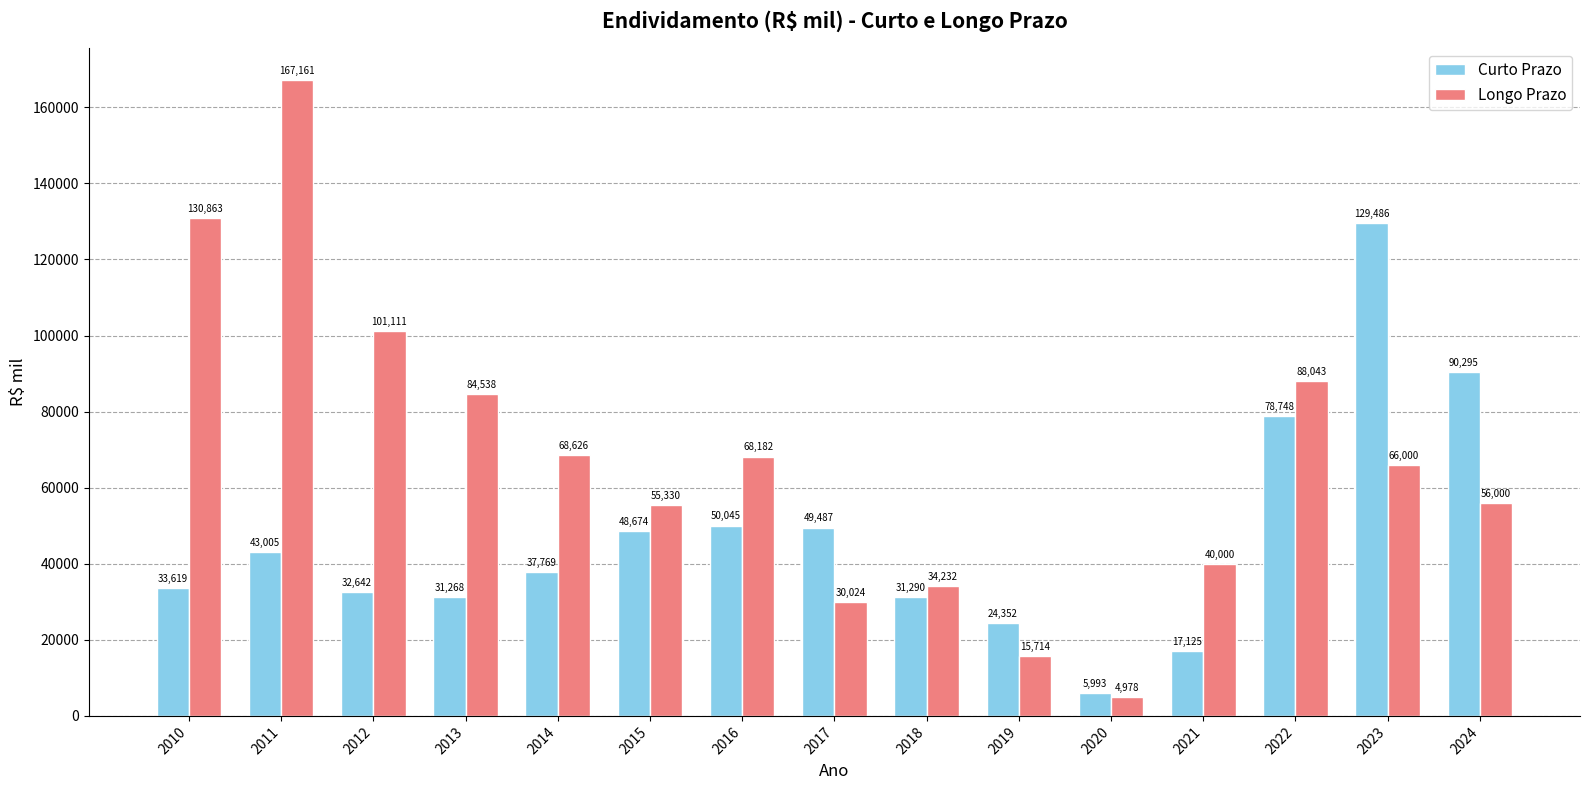

Reading right to left, what are all the values shown in this chart?

Curto Prazo: 90295	129486	78748	17125	5993	24352	31290	49487	50045	48674	37769	31268	32642	43005	33619
Longo Prazo: 56000	66000	88043	40000	4978	15714	34232	30024	68182	55330	68626	84538	101111	167161	130863